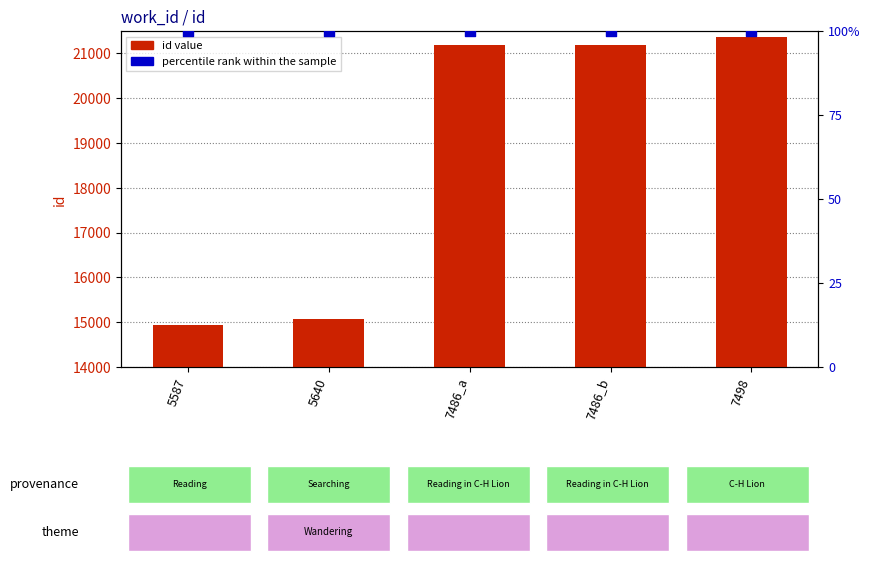

Which series contains the lowest Y value?

percentile rank within the sample